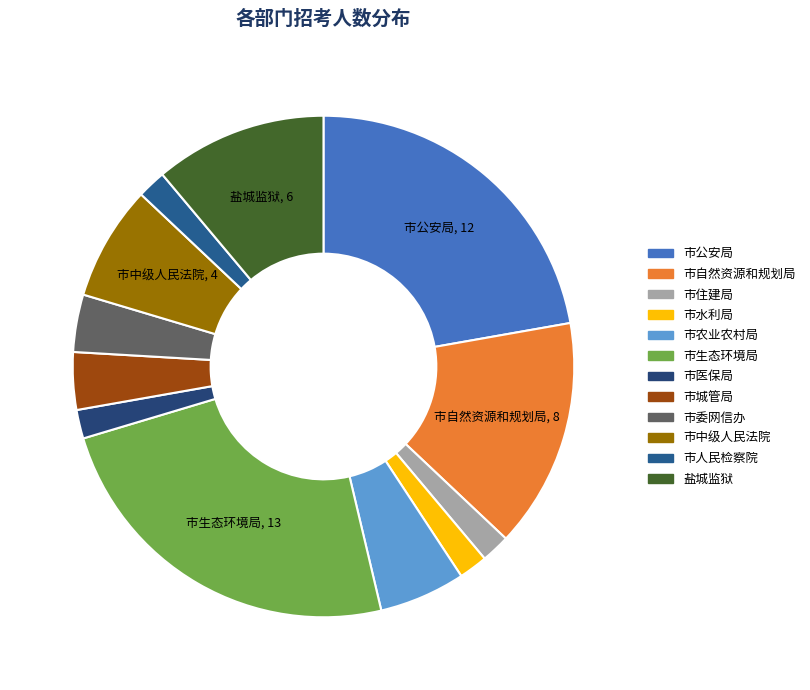

Is there a majority slice in this chart?

No